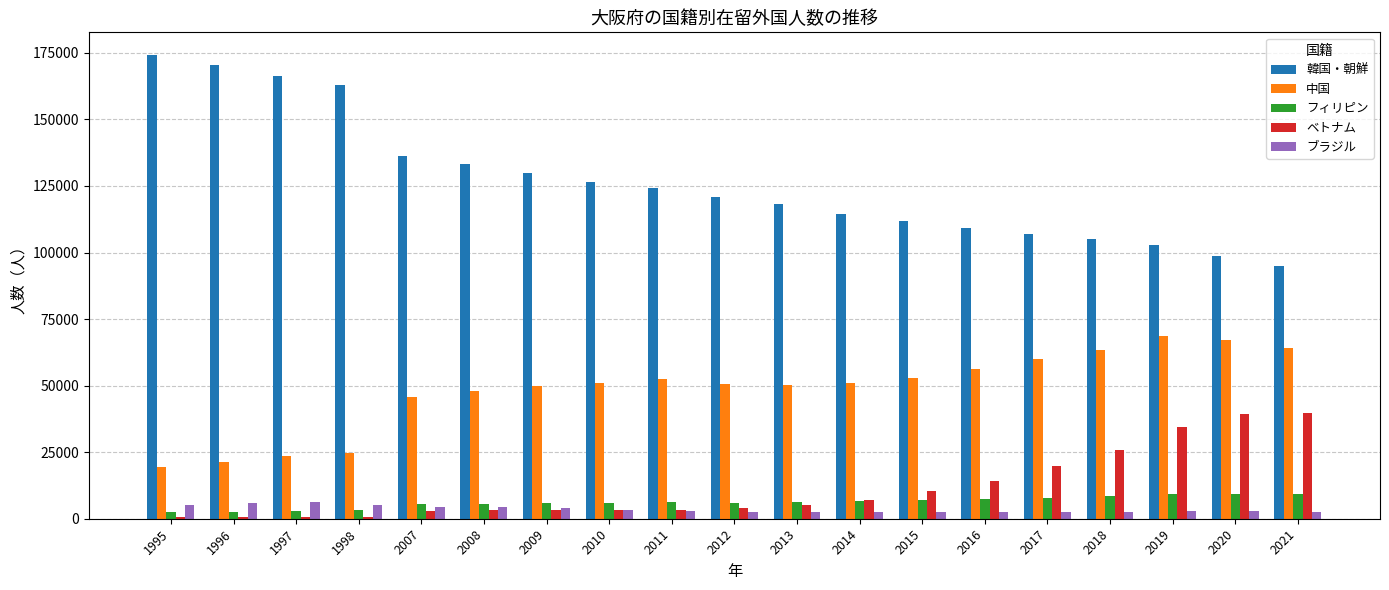

What is the approximate value of 中国 at 2010, to the nearest 100?

51100